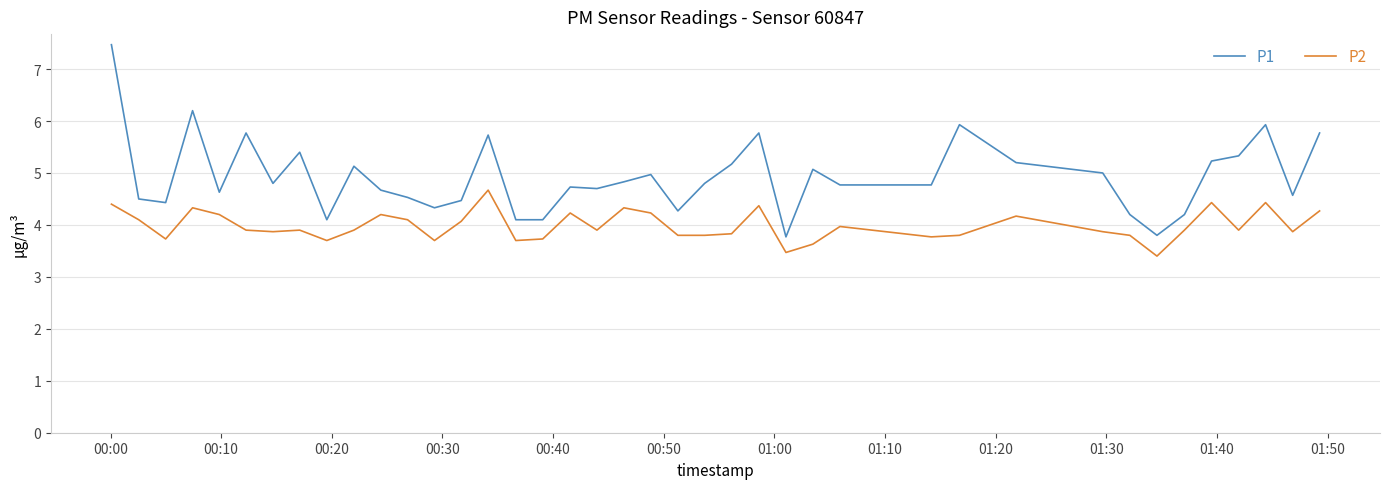

Which series has the widest spread of values?

P1